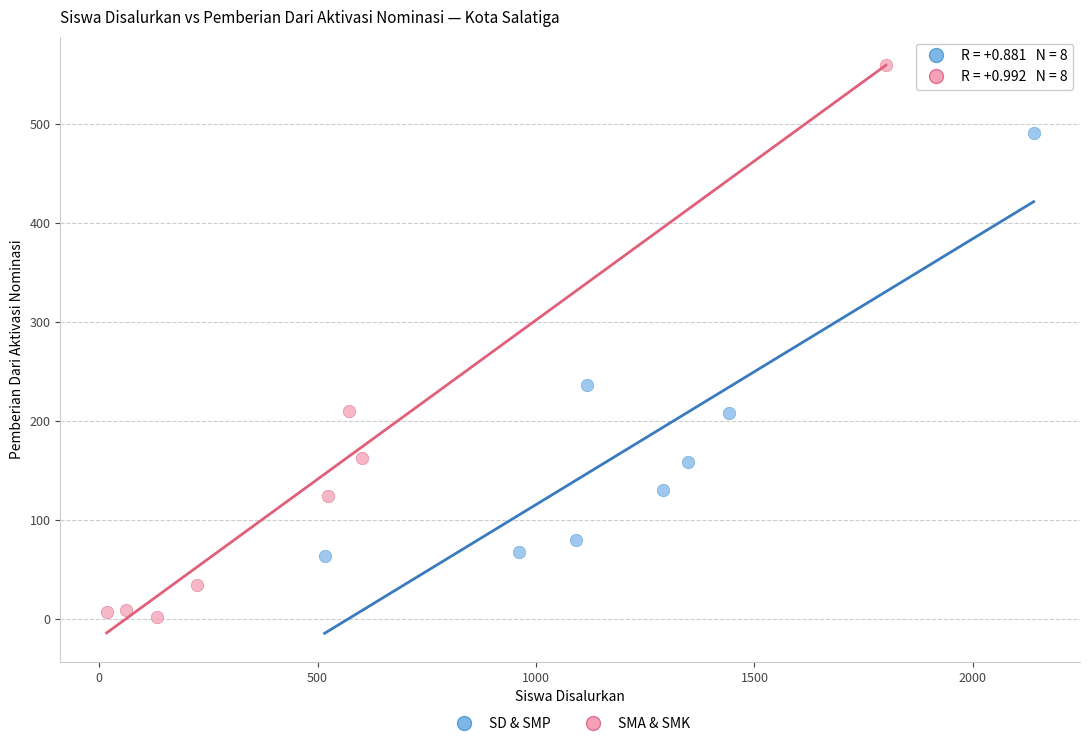

Which series contains the lowest Y value?

SMA & SMK